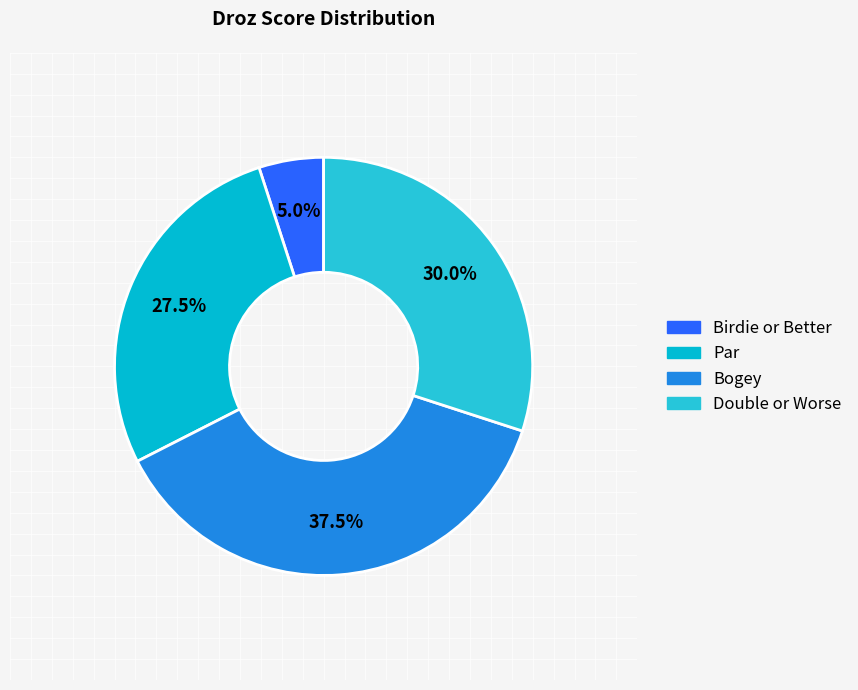

Is there a majority slice in this chart?

No